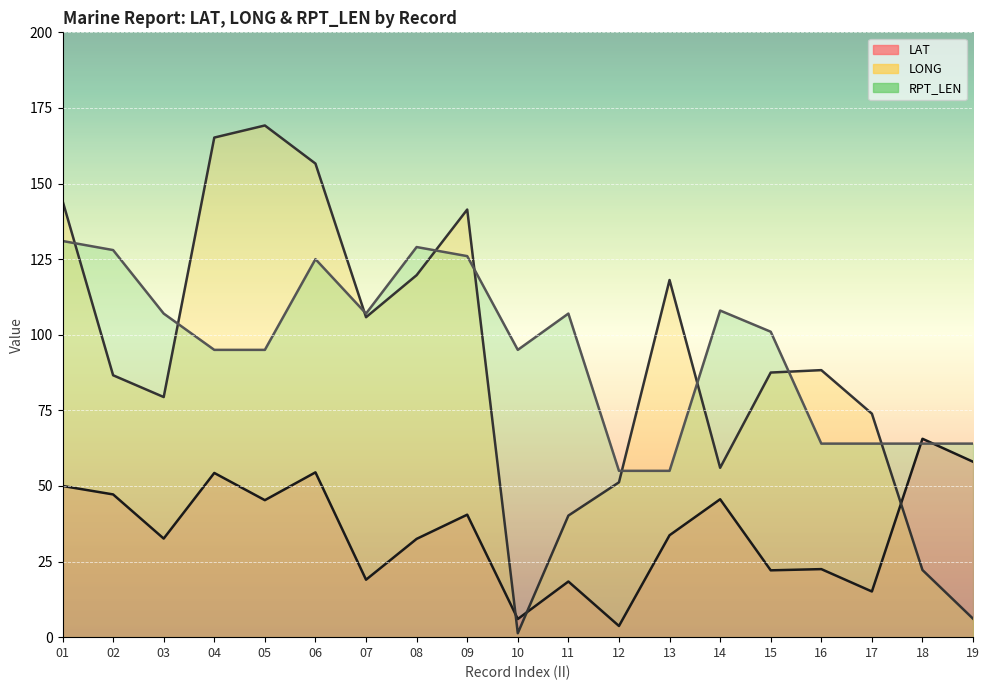

At which category does LONG reach its first local peak?

05